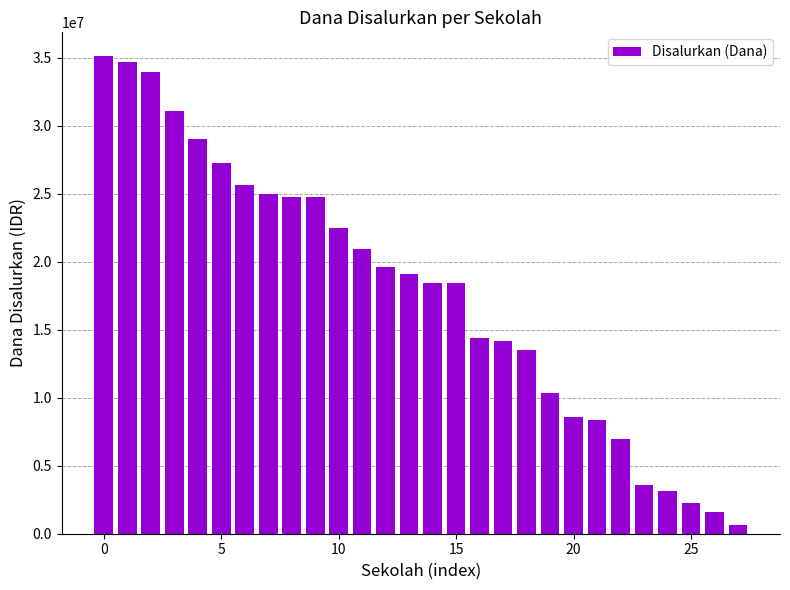

What is the average value?

17775000